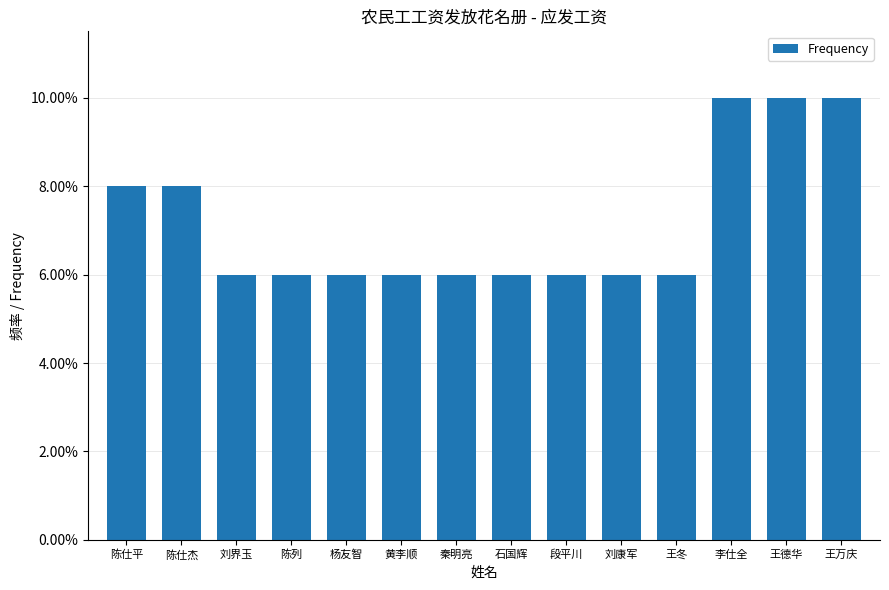

Is it true that the value at 黄李顺 is 0.1?

True